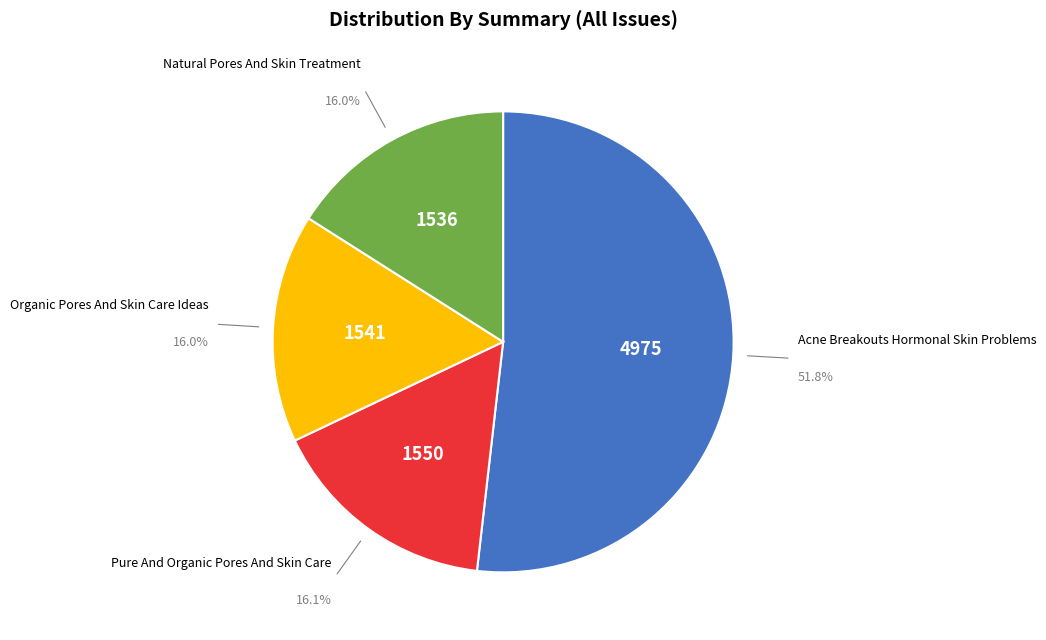

Which category accounts for the majority?

Acne Breakouts Hormonal Skin Problems